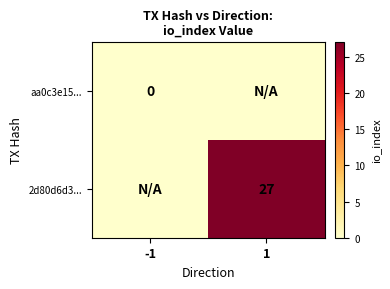

The value of 2d80d6d3... at 1 is 47. True or false?

False